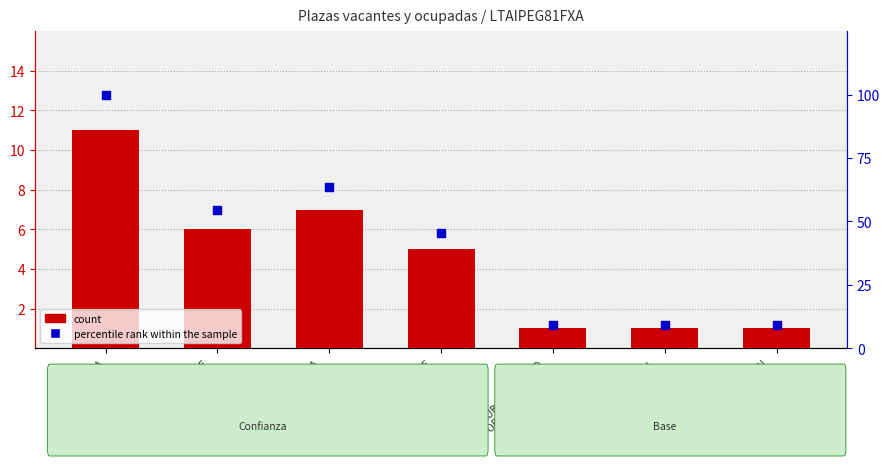

Is the value of count at DIR. COORDINACION
MUNICIPAL greater than the value of percentile rank within the sample at CONTRALORIA
INTERNA?

No